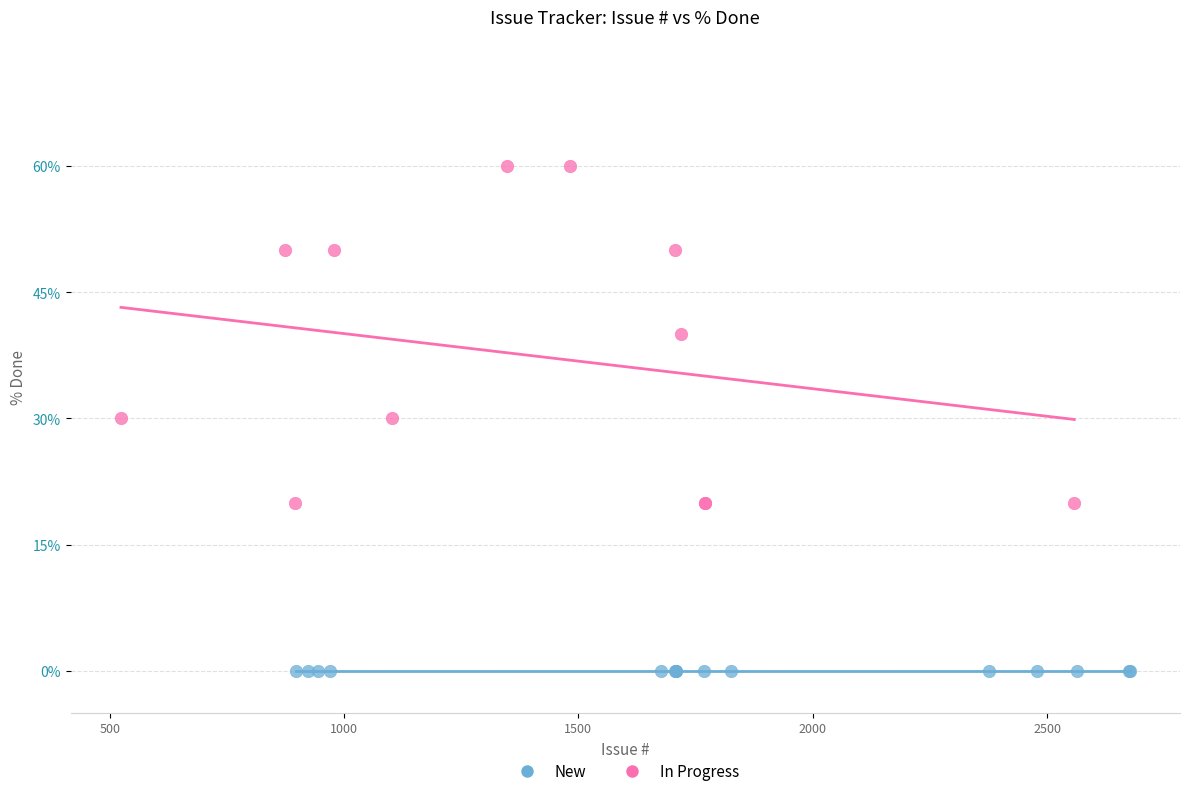

Which series reaches the minimum Y coordinate?

New